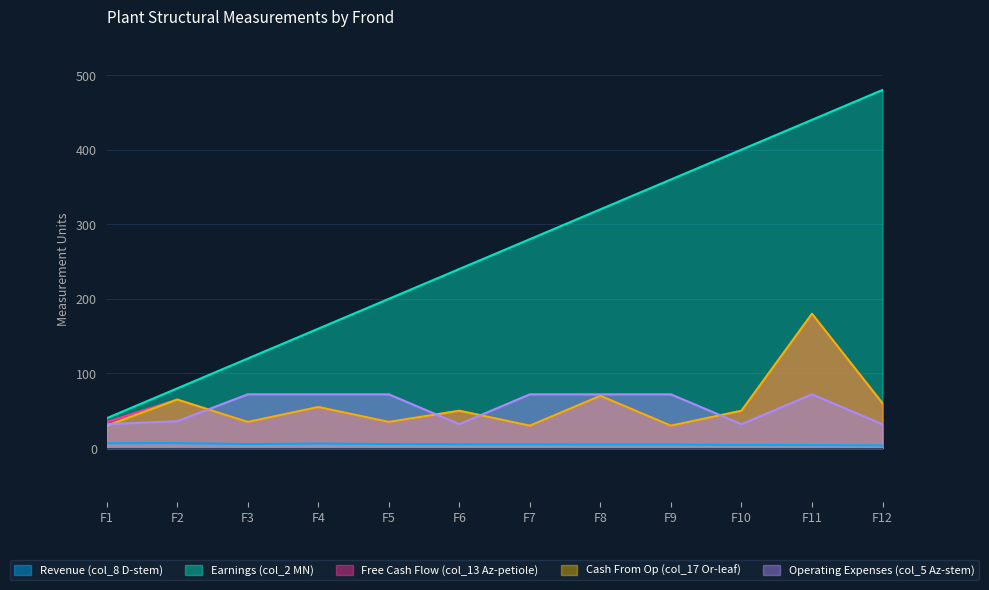

Reading left to right, list all the values displayed in this chart.

Revenue (col_8 D-stem): F1=6.5	F2=6.6	F3=5.3	F4=6.0	F5=5.4	F6=5.1	F7=5.0	F8=4.7	F9=4.7	F10=4.1	F11=4.0	F12=3.5
Earnings (col_2 MN): F1=40.0	F2=80.0	F3=120.0	F4=160.0	F5=200.0	F6=240.0	F7=280.0	F8=320.0	F9=360.0	F10=400.0	F11=440.0	F12=480.0
Free Cash Flow (col_13 Az-petiole): F1=35.0	F2=65.0	F3=35.0	F4=55.0	F5=35.0	F6=50.0	F7=30.0	F8=70.0	F9=30.0	F10=50.0	F11=180.0	F12=60.0
Cash From Op (col_17 Or-leaf): F1=30.0	F2=65.0	F3=35.0	F4=55.0	F5=35.0	F6=50.0	F7=30.0	F8=70.0	F9=30.0	F10=50.0	F11=180.0	F12=60.0
Operating Expenses (col_5 Az-stem): F1=32.0	F2=36.0	F3=72.0	F4=72.0	F5=72.0	F6=32.0	F7=72.0	F8=72.0	F9=72.0	F10=32.0	F11=72.0	F12=32.0